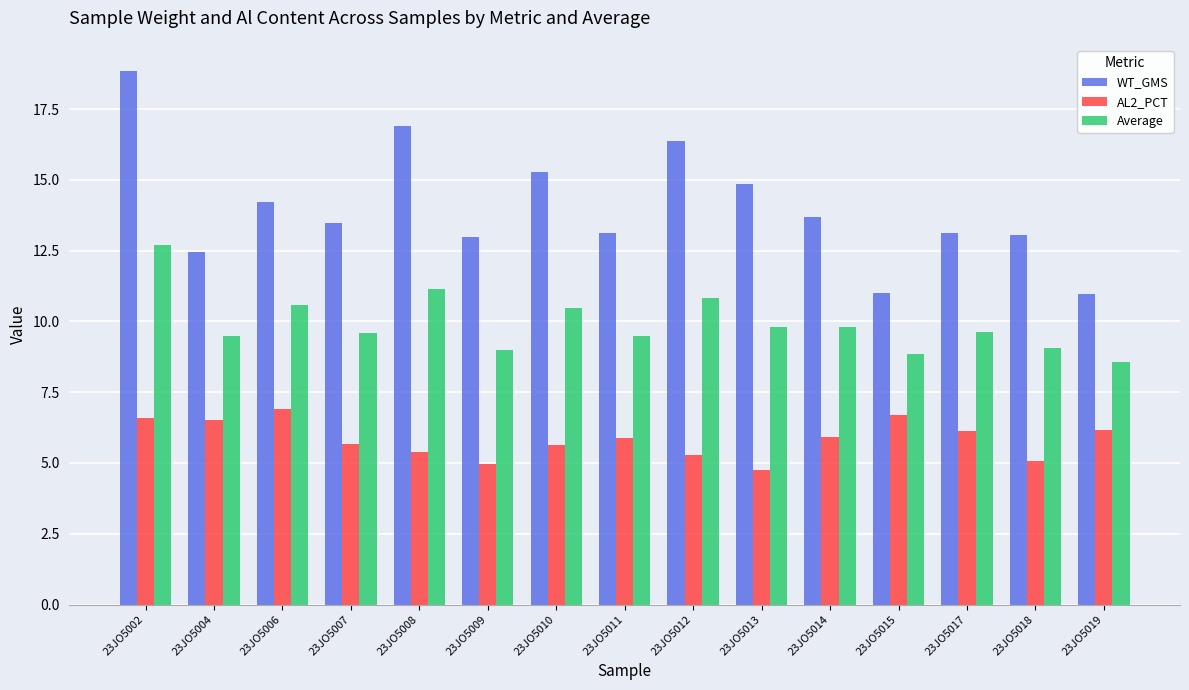

Is the value of AL2_PCT at 23JO5006 greater than the value of Average at 23JO5009?

No